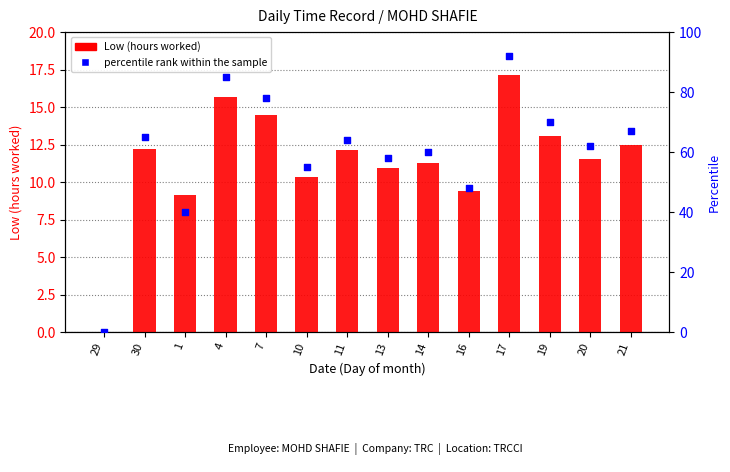

Is the value of Low (hours worked) at 1 greater than the value of percentile rank within the sample at 7?

No